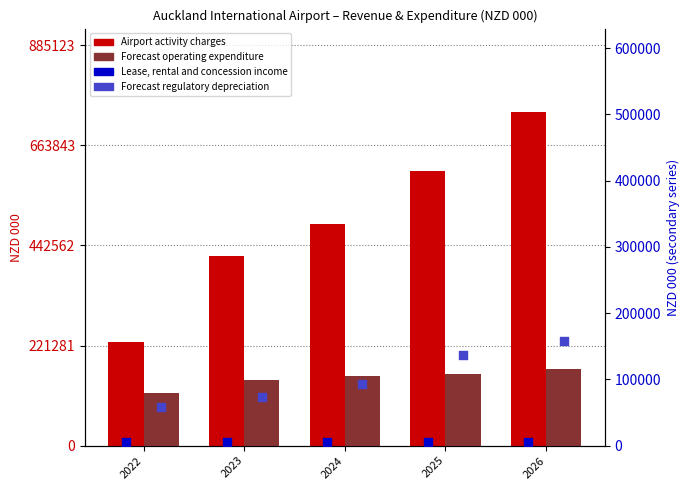

At how many categories does at least one series exceed 15770?

5